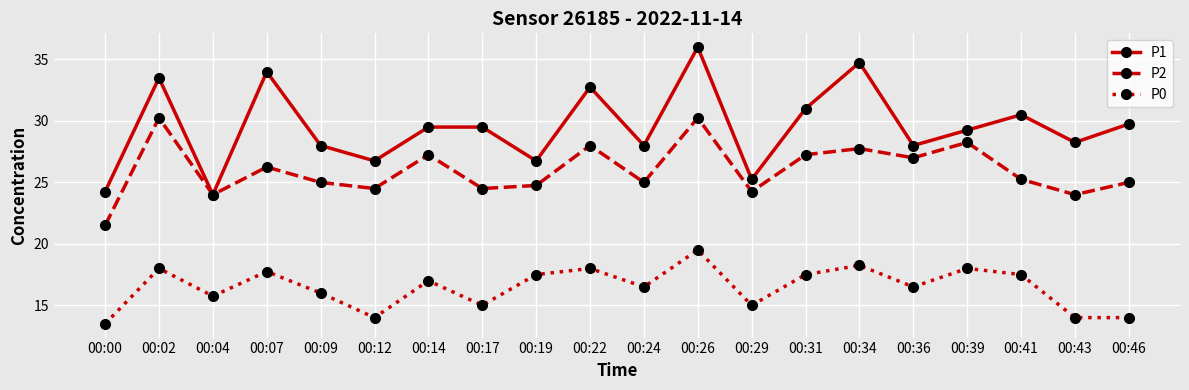

How many lines are shown in the chart?

3